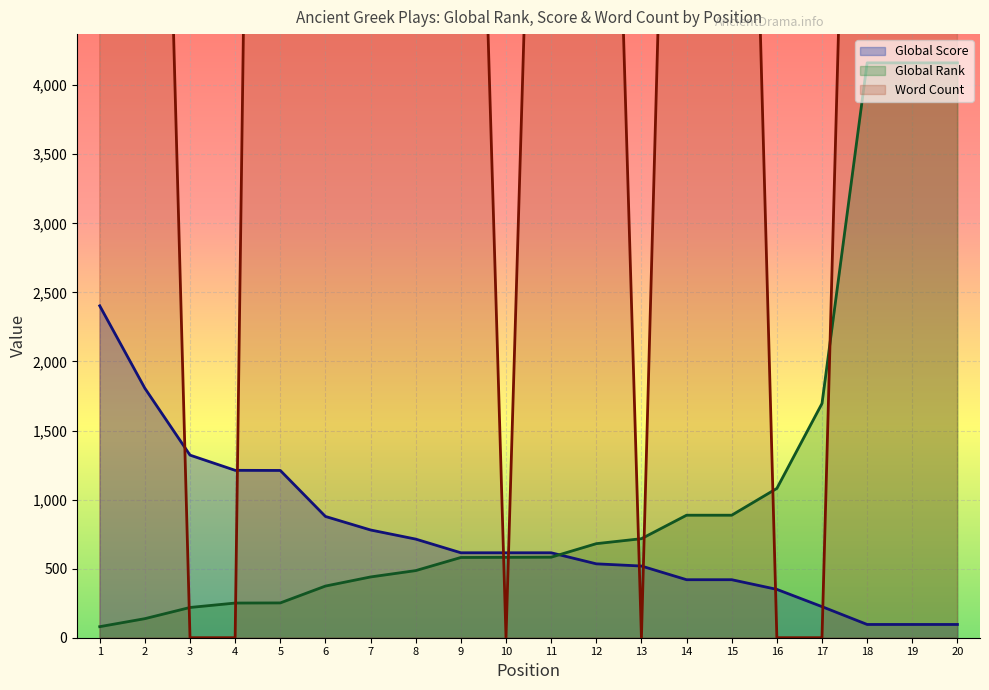

Reading left to right, extract all data points from this chart.

Global Score: 2403	1806	1322	1212	1211	878	780	714	615	615	615	535	519	420	420	350	225	96	96	96
Global Rank: 80	138	219	251	252	374	440	486	581	582	583	681	717	887	887	1081	1696	4162	4162	4162
Word Count: 26000	12000	0	0	24000	12000	12000	10852	11000	0	11000	11000	0	12000	12000	0	0	12000	8269	8269